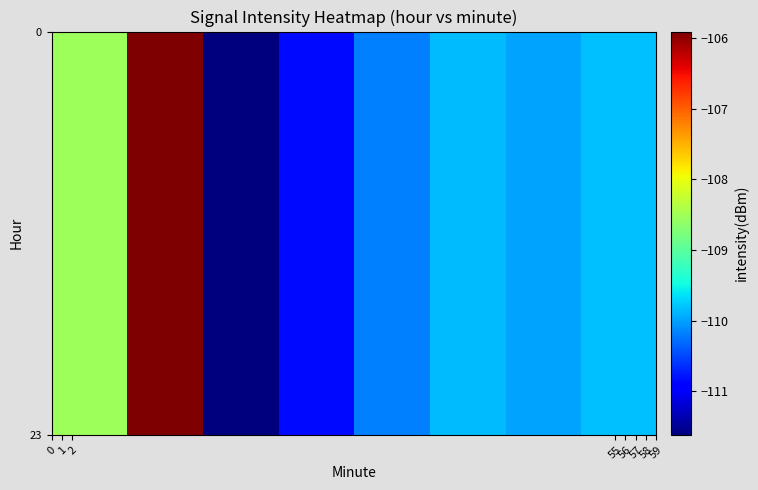

How many series are shown in this chart?

2